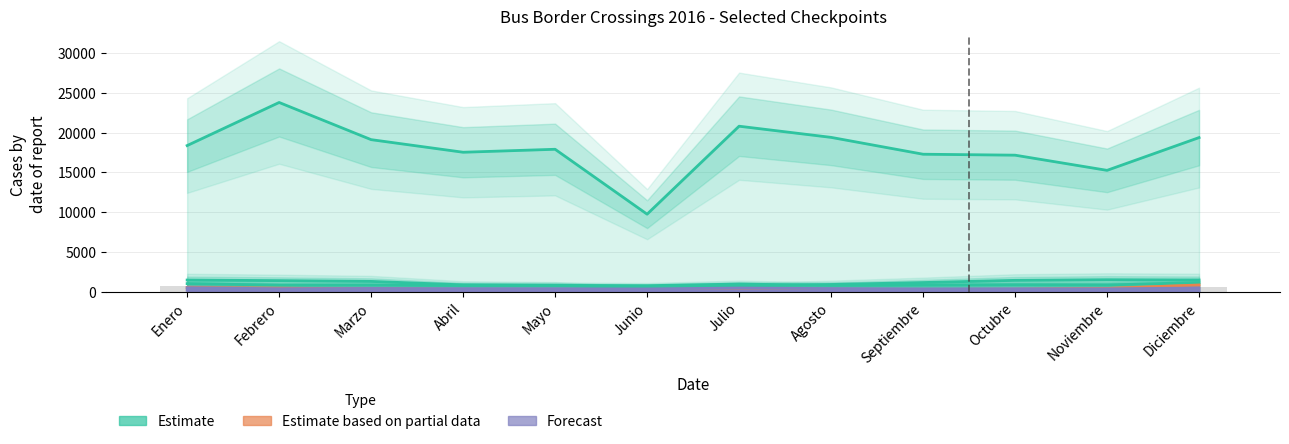

Is it true that CARDENAL SAMORÉ equals 484 at Diciembre?

False